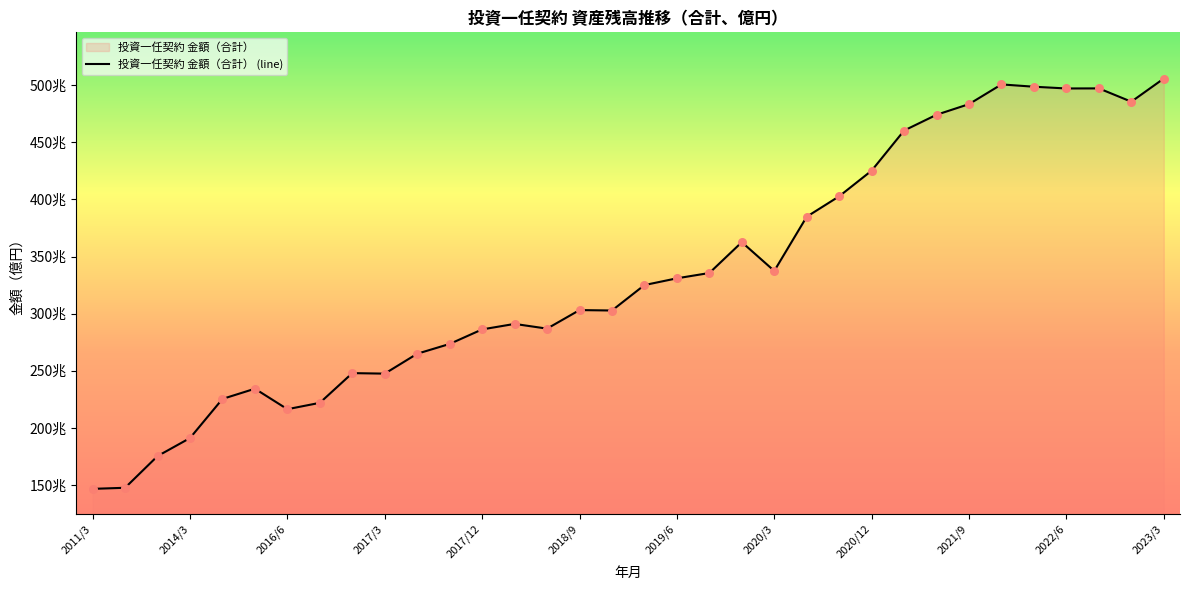

Approximately how many times larger is the value at 2022/6 compared to 2019/9?

1.5